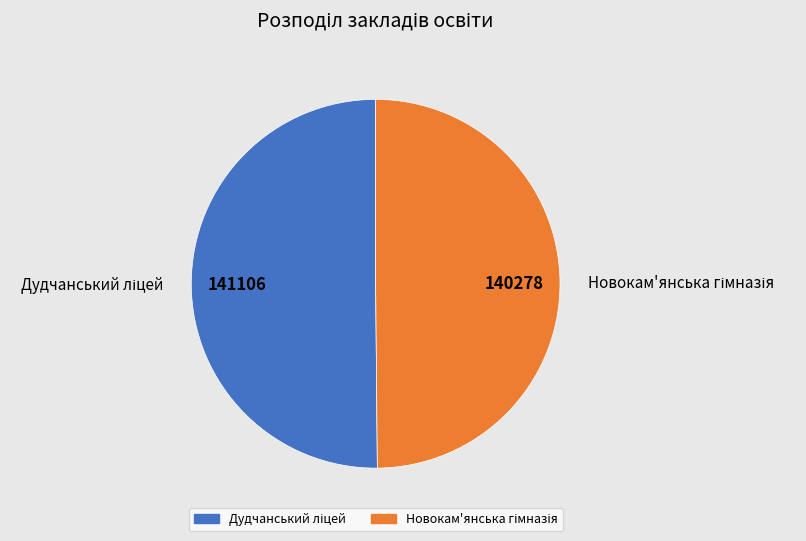

To the nearest percent, what is the combined percentage of Новокам'янська гімназія and Дудчанський ліцей?

100%